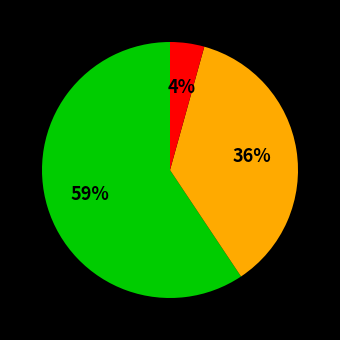

To the nearest percent, what is the average slice percentage?

33%